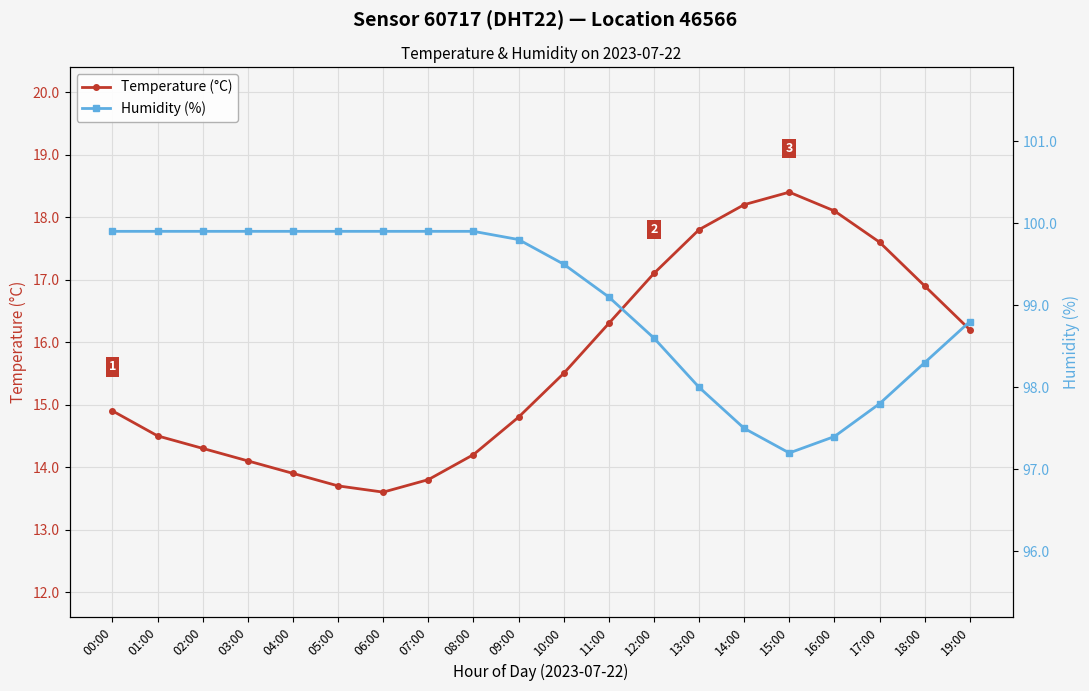

What is the label of the 2nd point from the left?

01:00